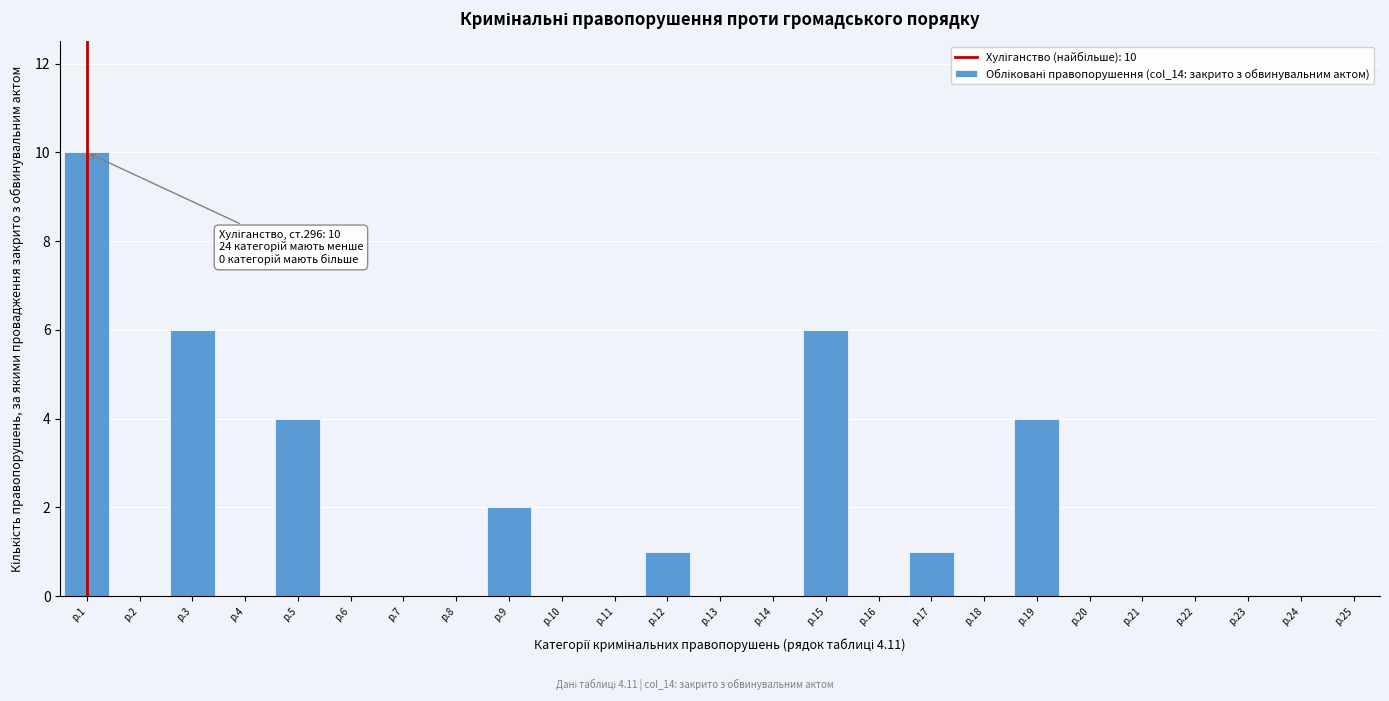

Reading left to right, transcribe all the data shown in this chart.

р.1=10	р.2=0	р.3=6	р.4=0	р.5=4	р.6=0	р.7=0	р.8=0	р.9=2	р.10=0	р.11=0	р.12=1	р.13=0	р.14=0	р.15=6	р.16=0	р.17=1	р.18=0	р.19=4	р.20=0	р.21=0	р.22=0	р.23=0	р.24=0	р.25=0